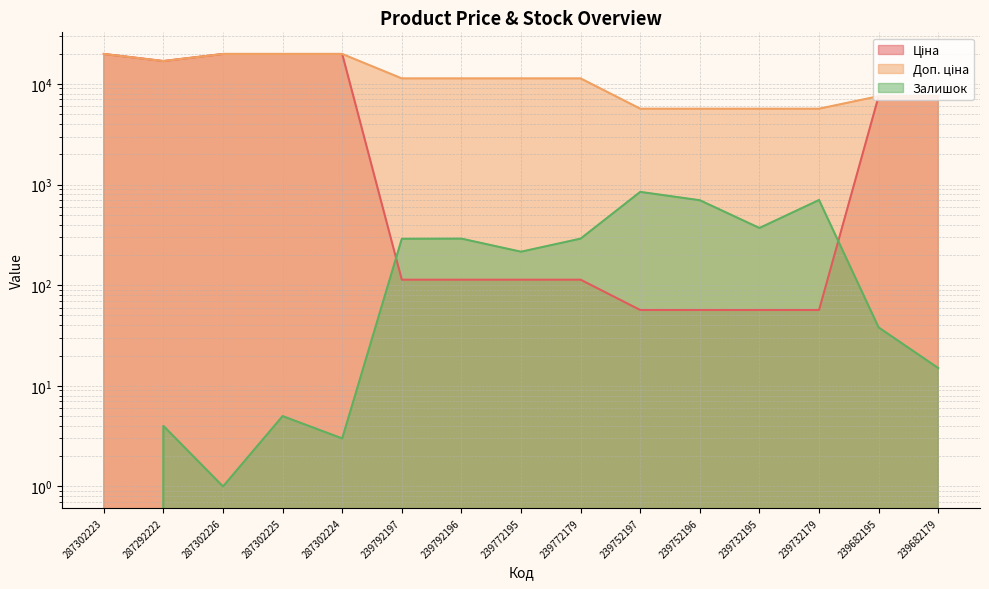

True or false: Залишок has a value of 0.0 at 287302223.

True